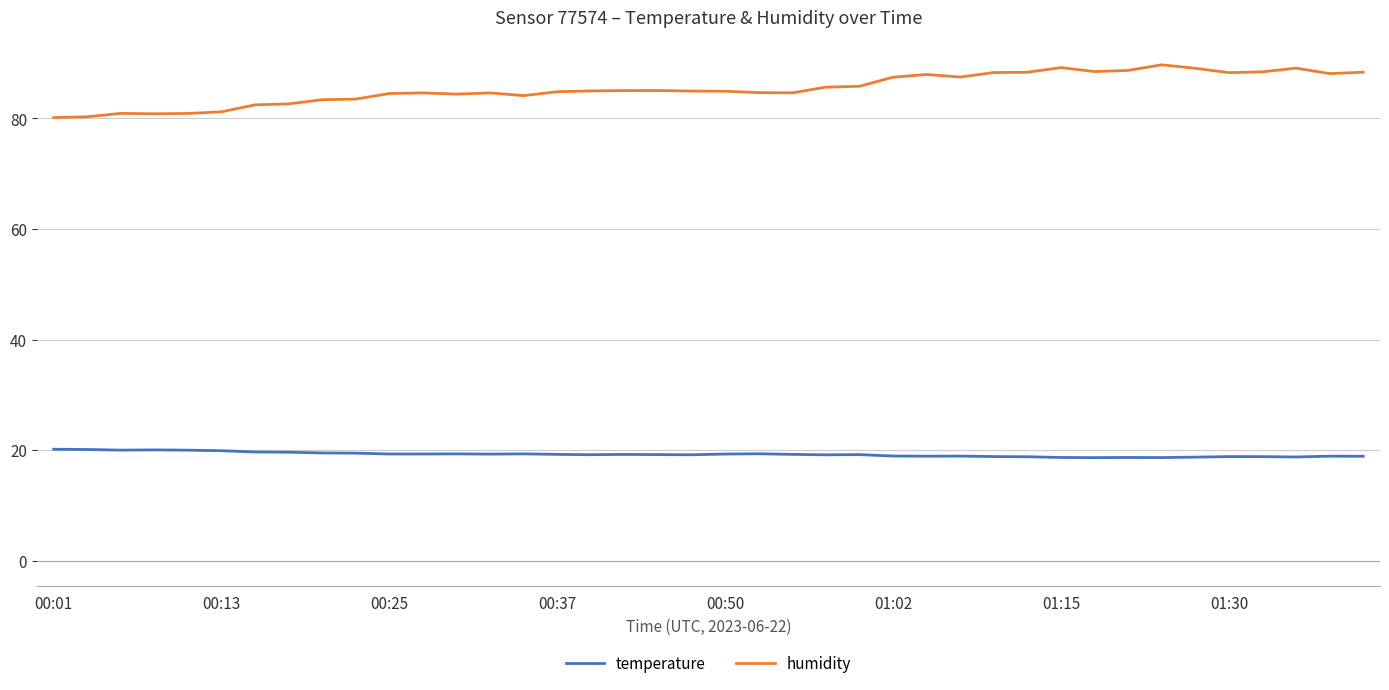

True or false: humidity and temperature cross at least once.

False